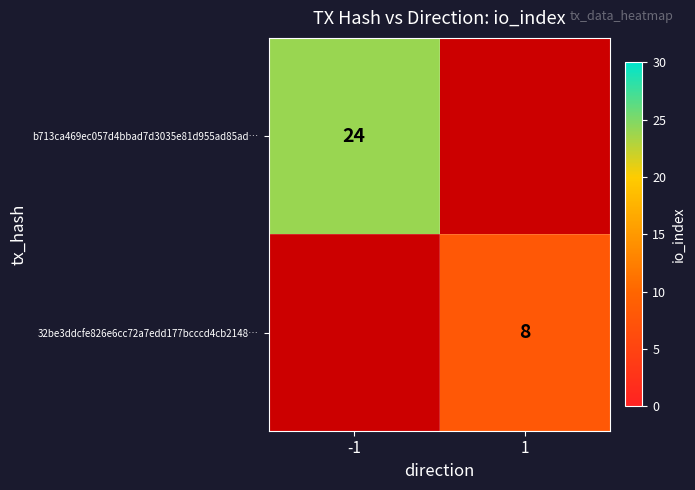

The value of 32be3ddcfe826e6cc72a7edd177bcccd4cb2148… at 1 is 8. True or false?

True